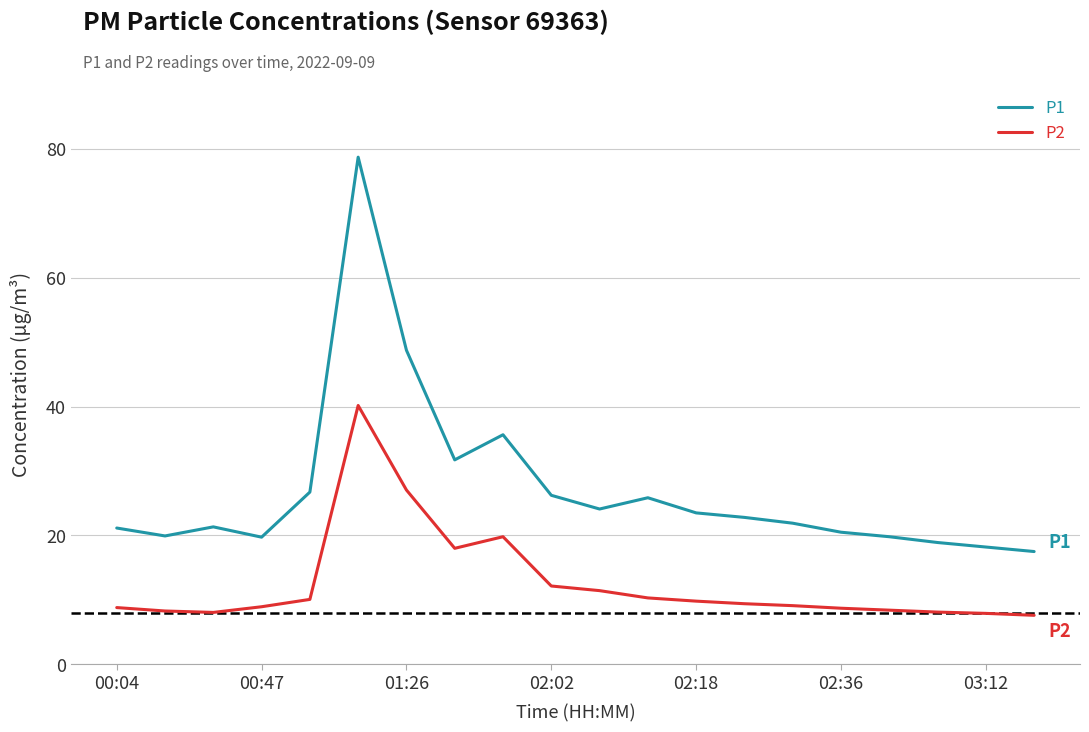

Rank the series by their maximum value, from lowest to highest.

P2, P1